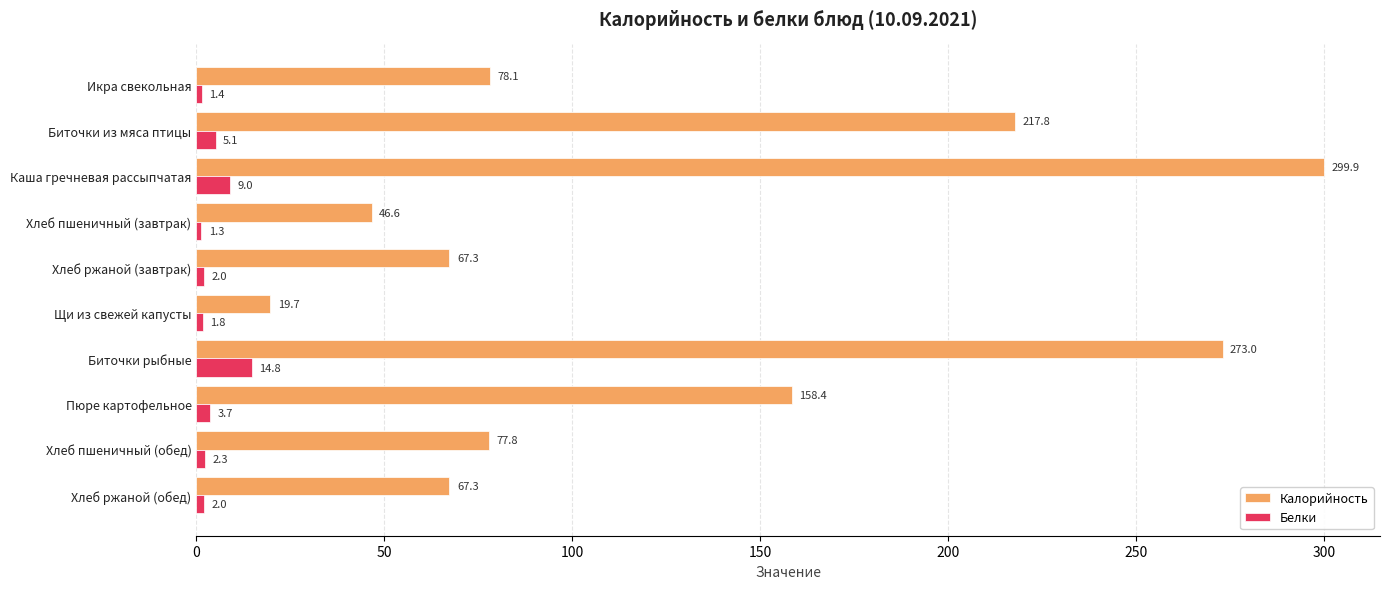

How many data points in Белки are above 2?

5